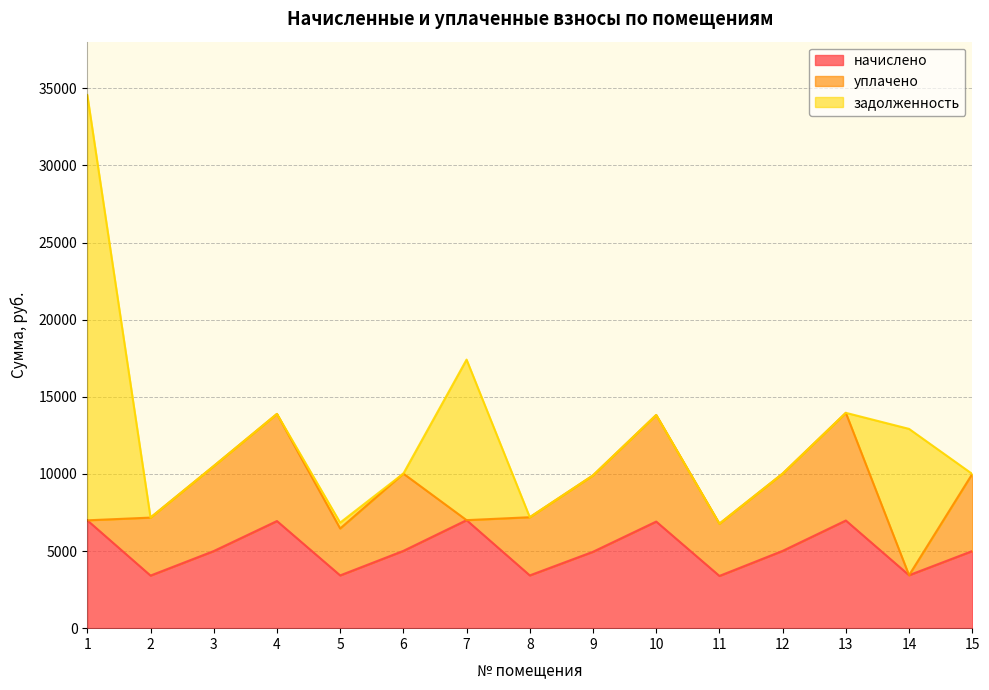

Where do уплачено and начислено first cross each other?

1 and 2